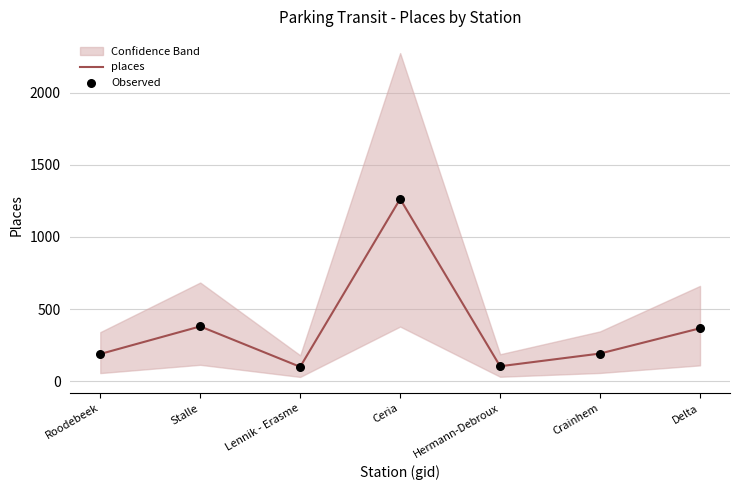

Which series has the widest spread of Y values?

places